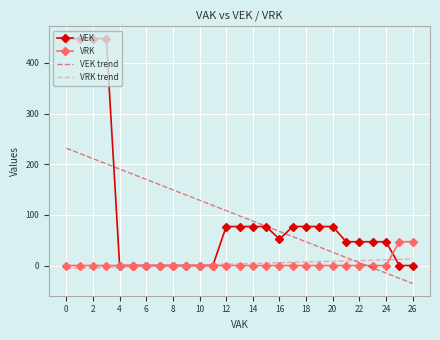

List the series in order of their peak value, highest first.

VEK, VEK trend, VRK, VRK trend